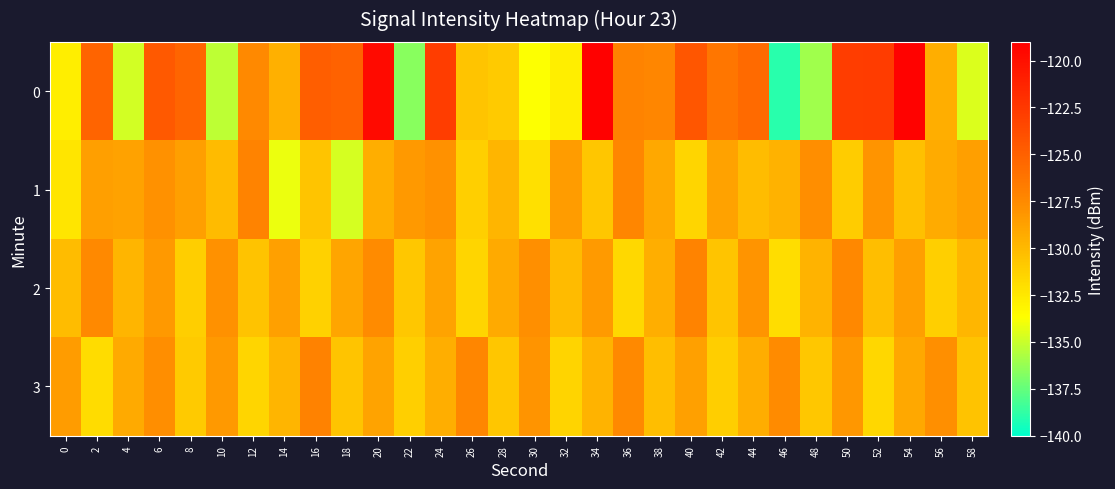

Which category has the lowest value across all series?

46